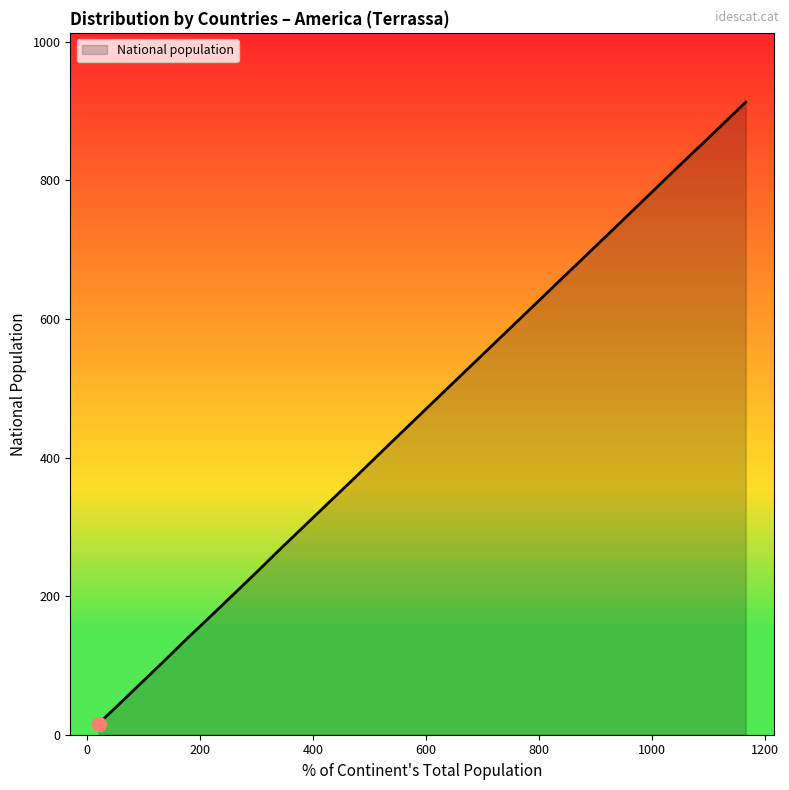

What is the maximum value shown in the chart?

913